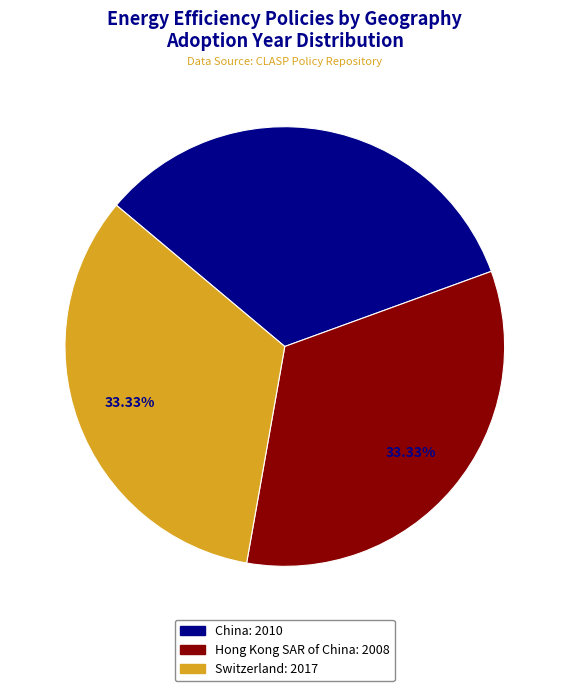

Is there a majority slice in this chart?

No